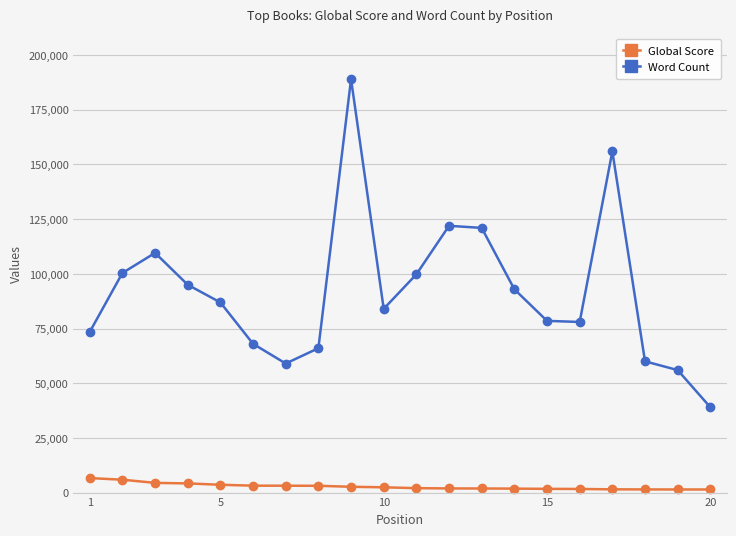

Does the chart have visible grid lines?

Yes